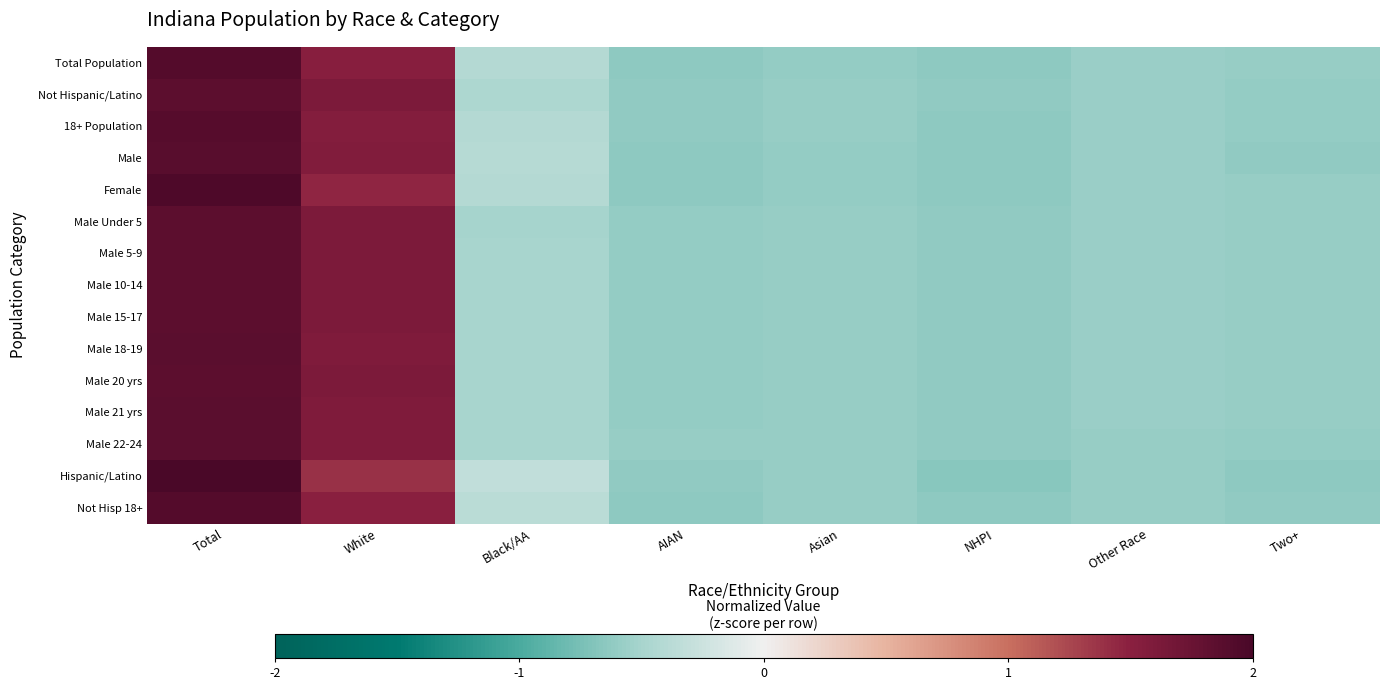

Which has a higher value, AIAN or Two+?

Two+